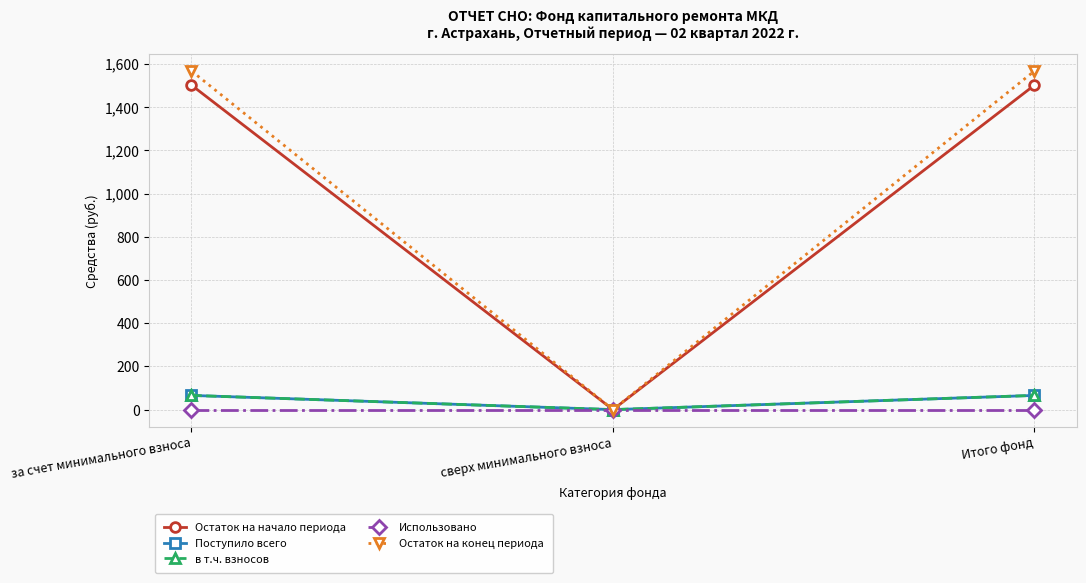

Which has a higher value, за счет минимального взноса or Итого фонд?

за счет минимального взноса